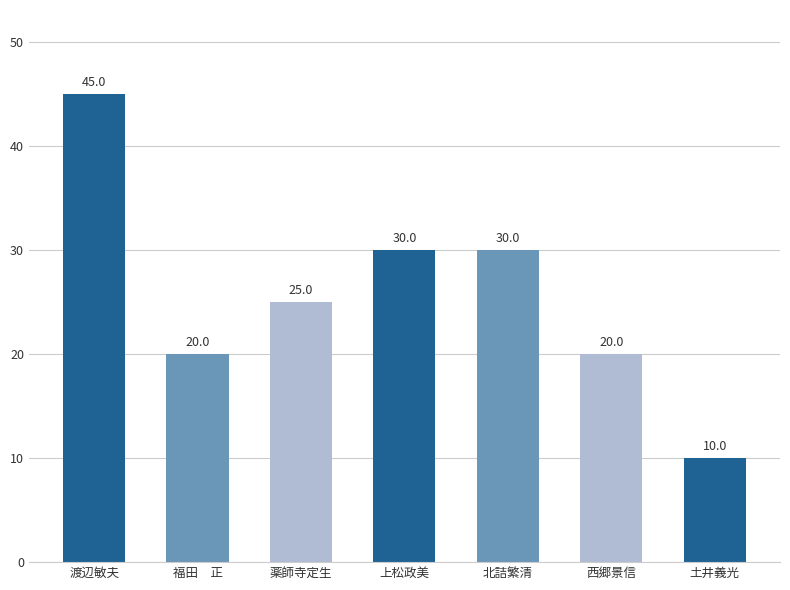

How many bars are there in total?

7